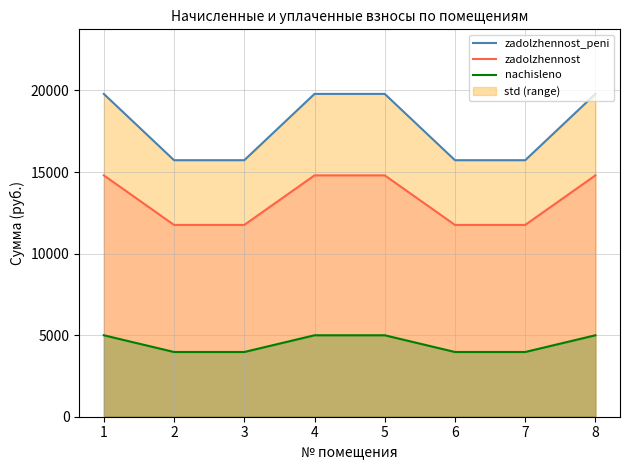

Count the number of data series in this chart.

3